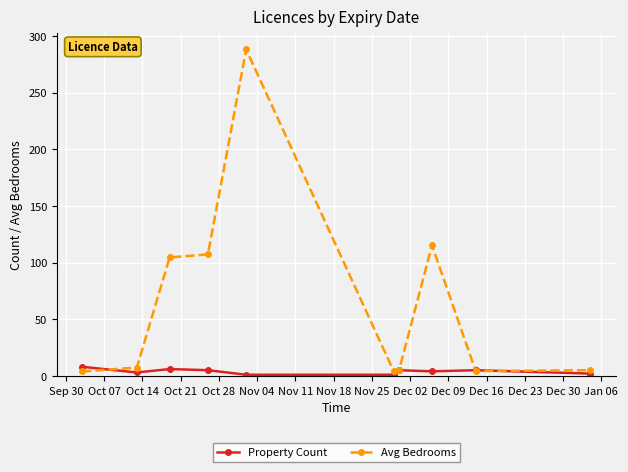

True or false: Avg Bedrooms has more than 0 interior local peaks.

True